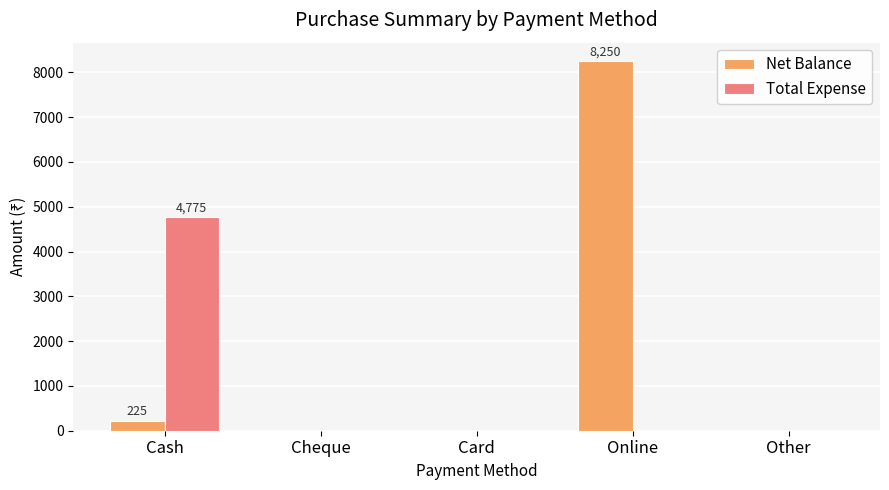

The value of Total Expense at Cheque is 2638. True or false?

False